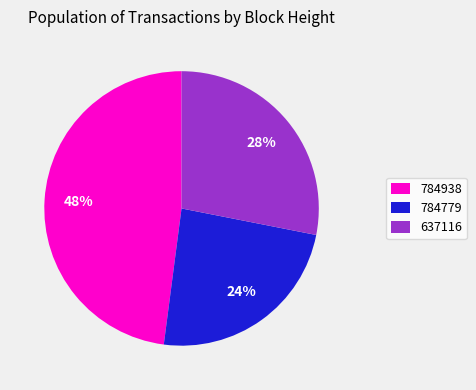

Which has a higher value, 784779 or 637116?

637116